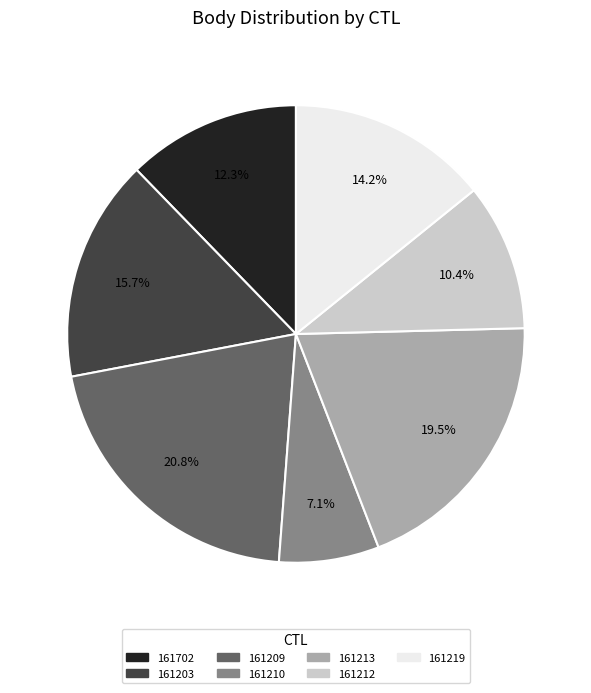

Which has a higher value, 161219 or 161210?

161219